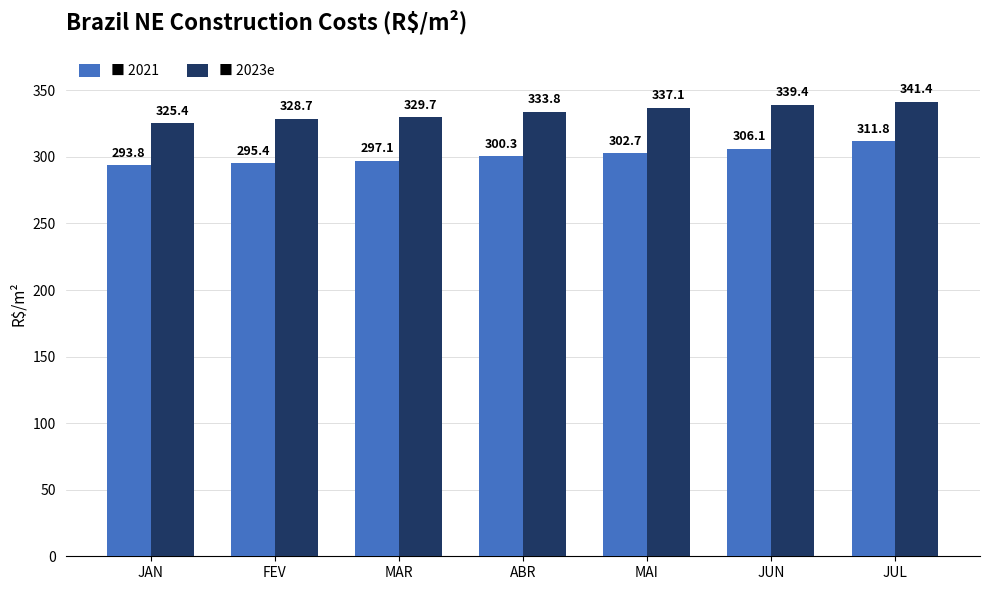

What is the spread (max minus min) of values at JUN?

33.3